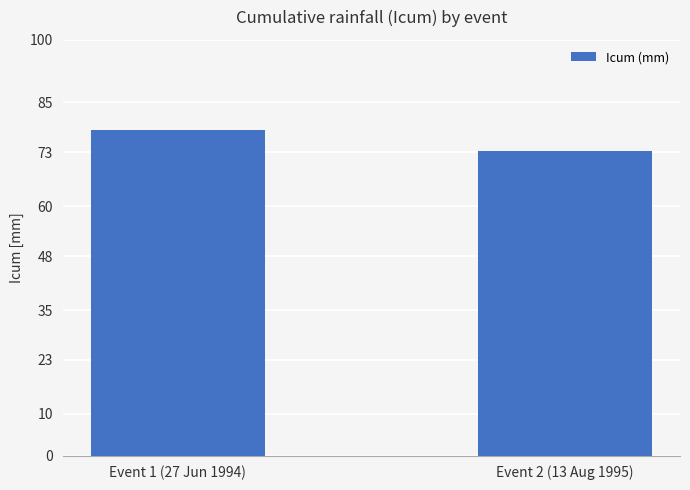

Rank the categories by value from highest to lowest.

Event 1 (27 Jun 1994), Event 2 (13 Aug 1995)